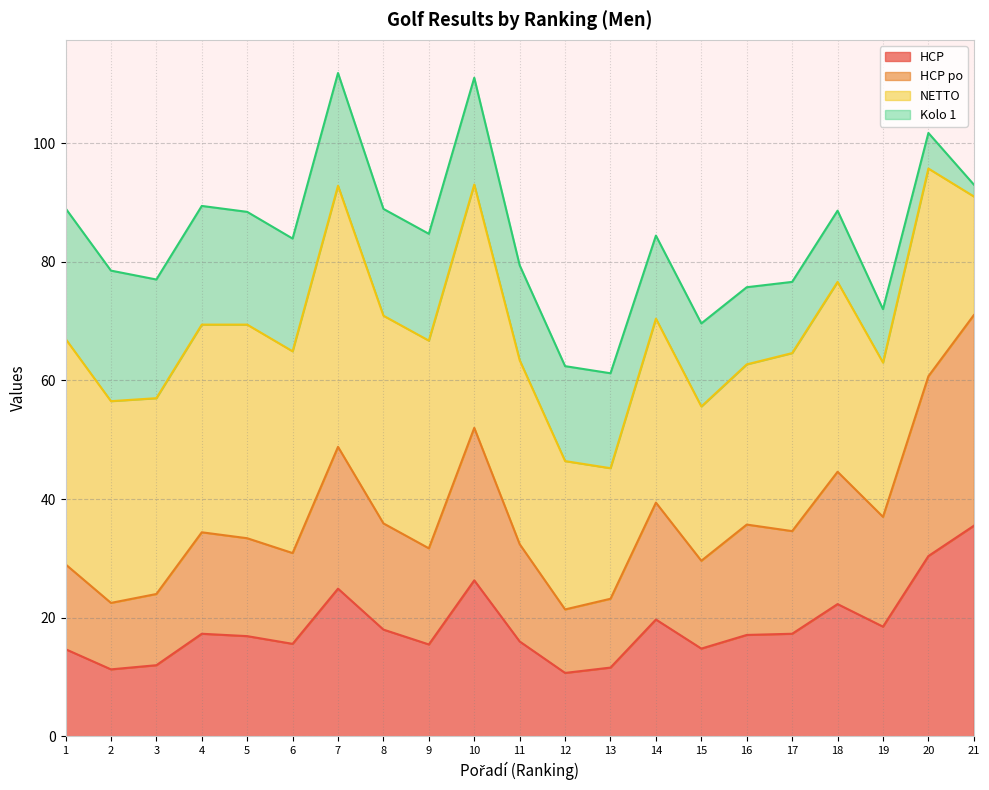

What is the maximum value for HCP?

35.5